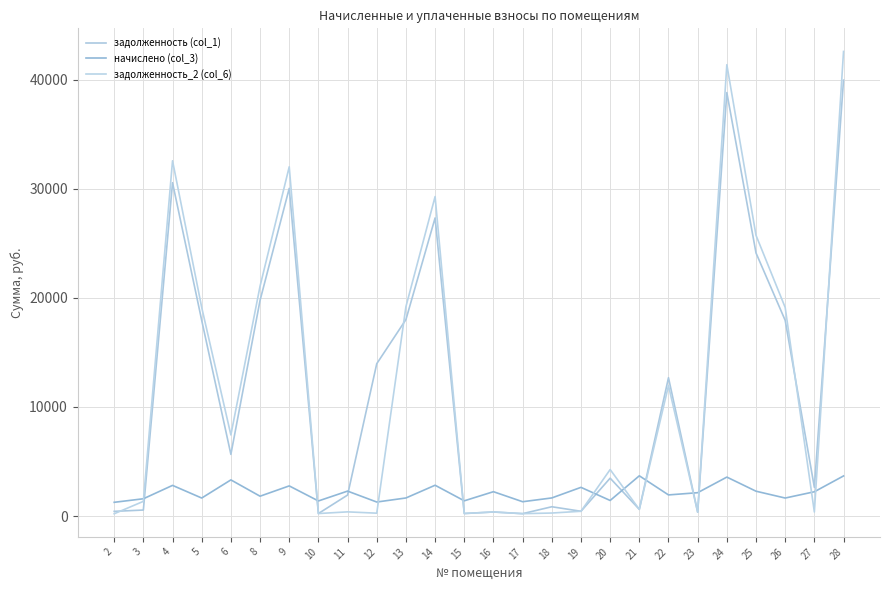

True or false: задолженность_2 (col_6) has a value of 21071.4 at 8.

True